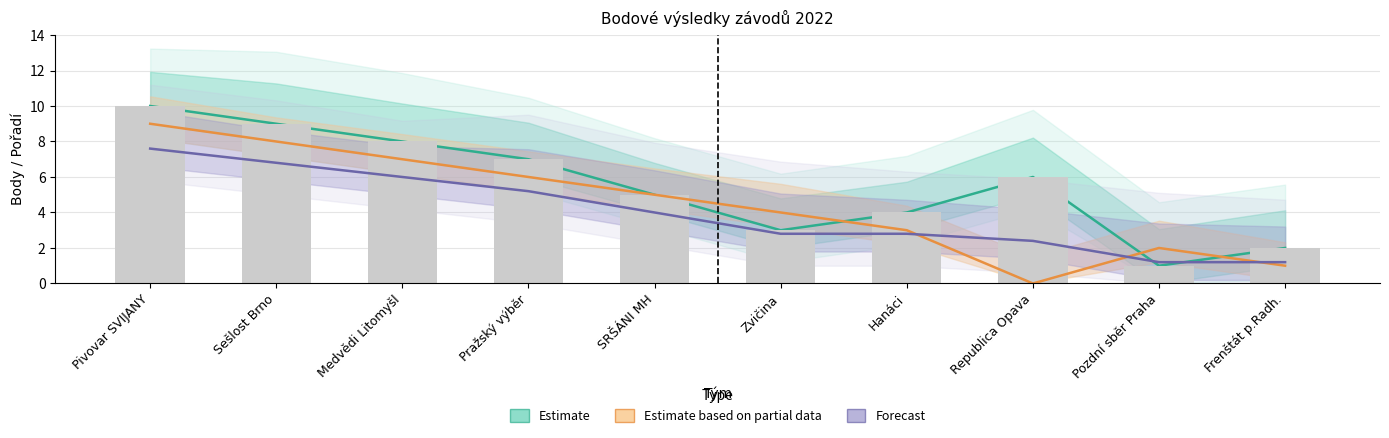

Rank the categories by B.celk. po 2. závodě value from lowest to highest.

Pozdní sběr Praha, Frenštát p.Radh., Republica Opava, Zvičina, Hanáci, SRŠÁNI MH, Pražský výběr, Medvědi Litomyšl, Sešlost Brno, Pivovar SVIJANY